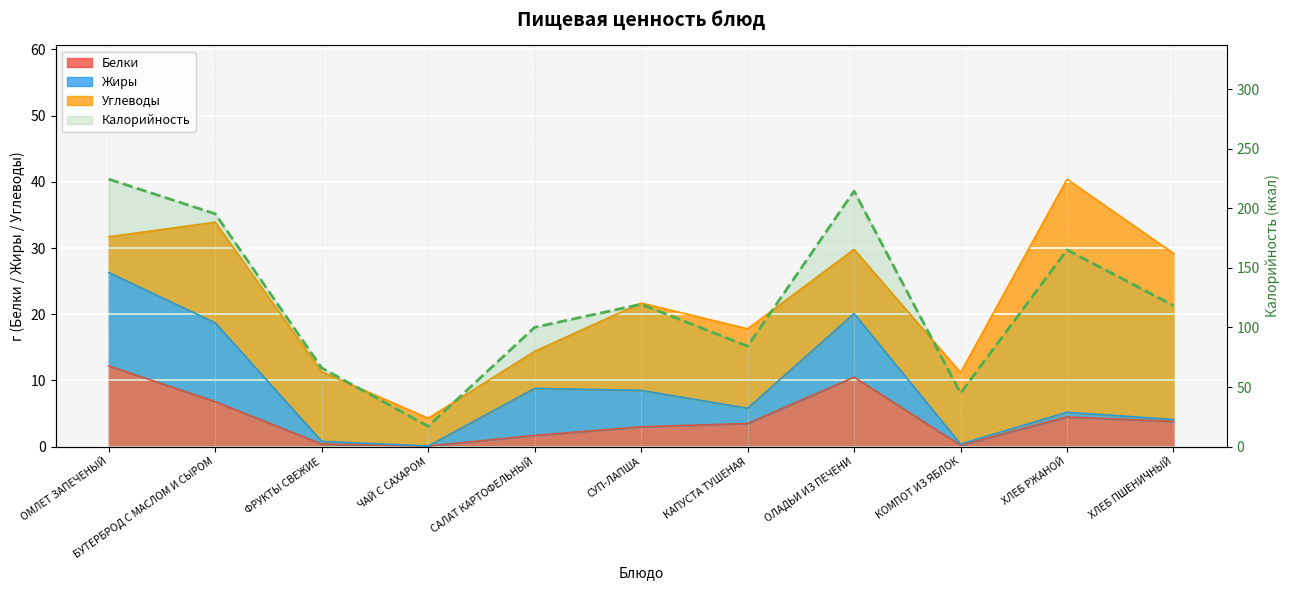

The value of Калорийность at ОЛАДЬИ ИЗ ПЕЧЕНИ is 105.2. True or false?

False